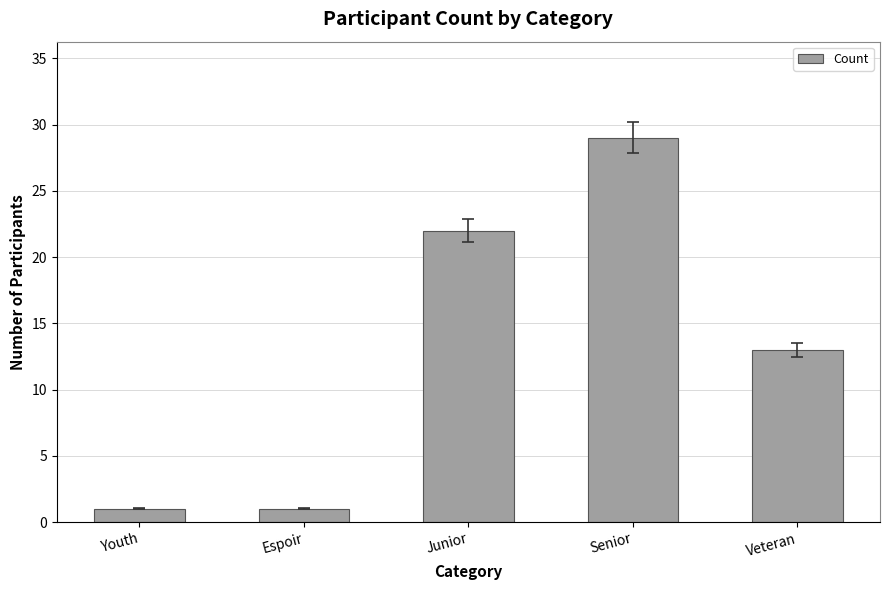

What is the label of the 5th bar from the right?

Youth